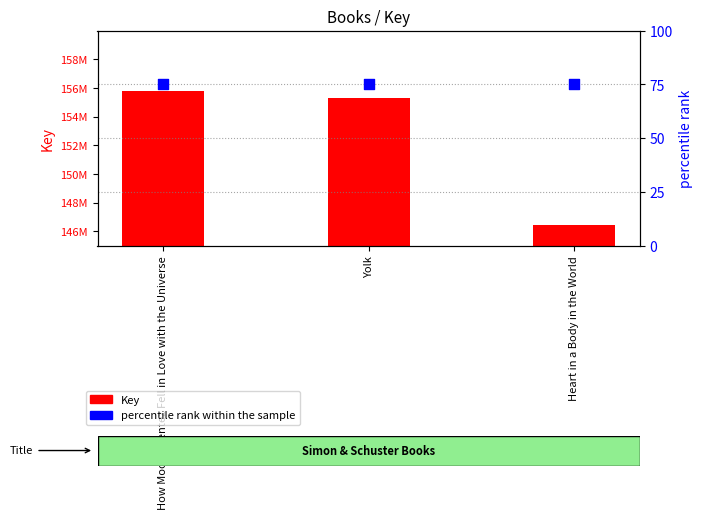

Which series reaches the maximum Y coordinate?

Key